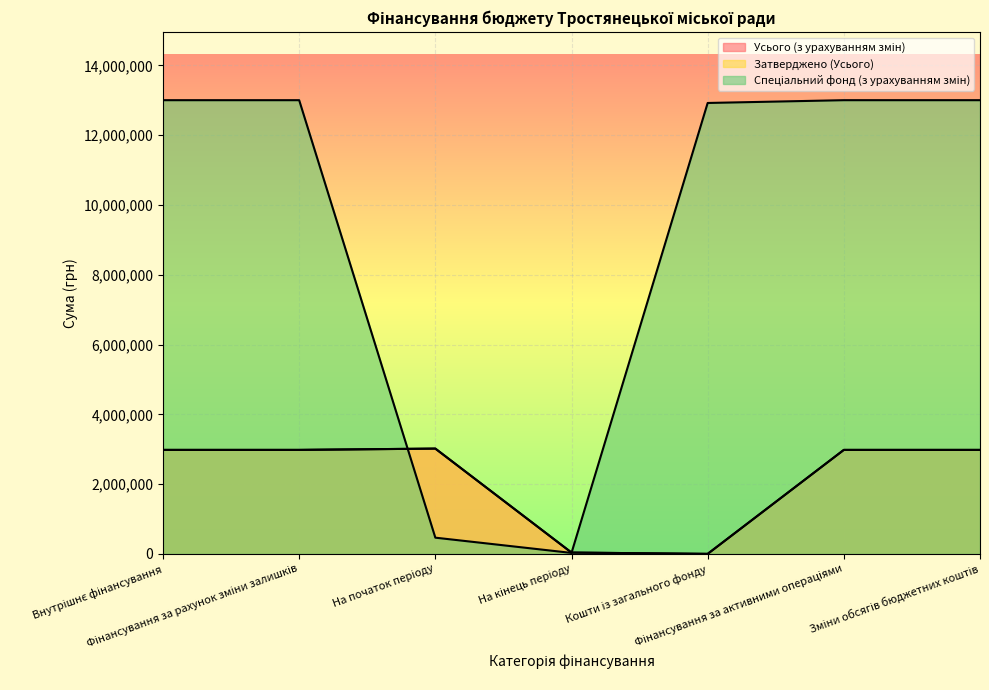

Reading left to right, list all the values displayed in this chart.

Усього (з урахуванням змін): 2979961.0	2979961.0	3017196.8	37235.8	0.0	2979961.0	2979961.0
Затверджено (Усього): 2979961.0	2979961.0	3017196.8	37235.8	0.0	2979961.0	2979961.0
Спеціальний фонд (з урахуванням змін): 13002865.0	13002865.0	464415.1	27235.1	12922942.0	13002865.0	13002865.0